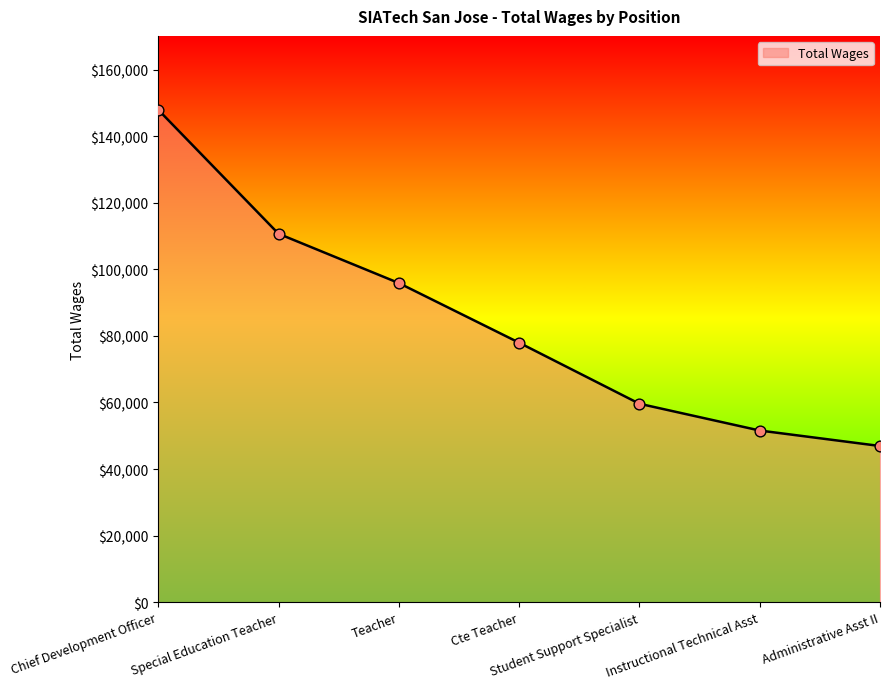

Approximately how many times larger is the value at Administrative Asst II compared to Chief Development Officer?

0.3